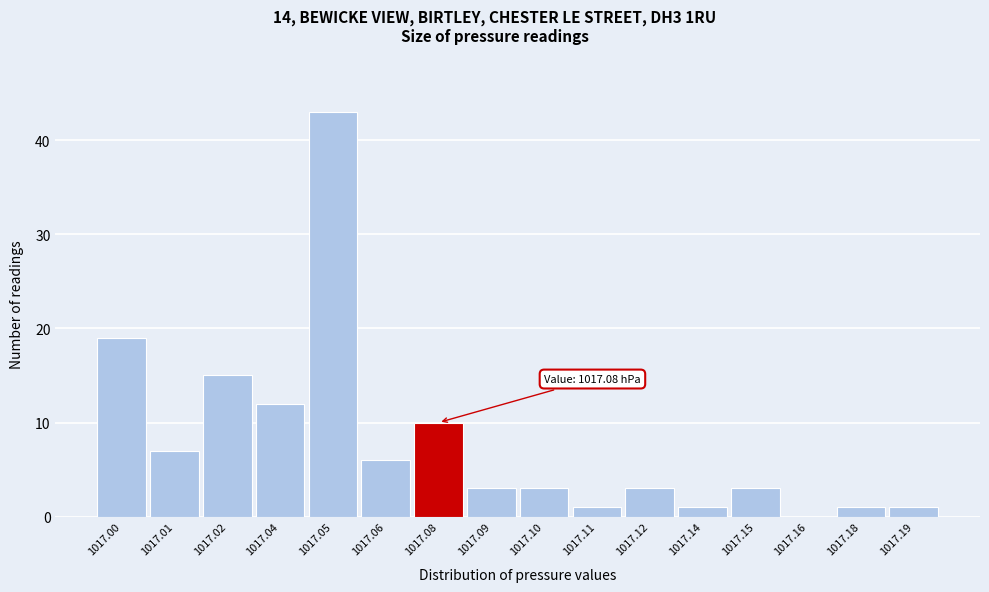

Reading right to left, extract all data points from this chart.

1017.19=1	1017.18=1	1017.16=0	1017.15=3	1017.14=1	1017.12=3	1017.11=1	1017.10=3	1017.09=3	1017.08=10	1017.06=6	1017.05=43	1017.04=12	1017.02=15	1017.01=7	1017.00=19